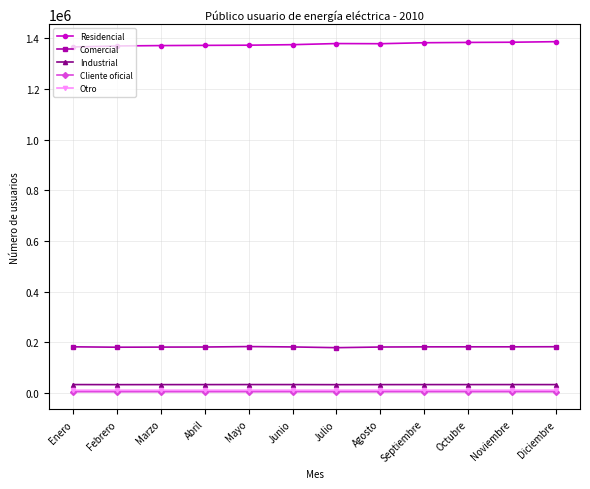

What is the maximum value shown in the chart?

1387376